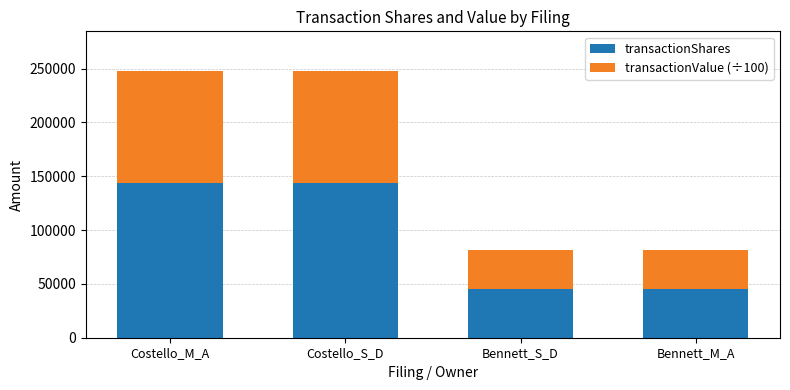

What is the difference between the second highest and second lowest values in the transactionShares series?

99232.0